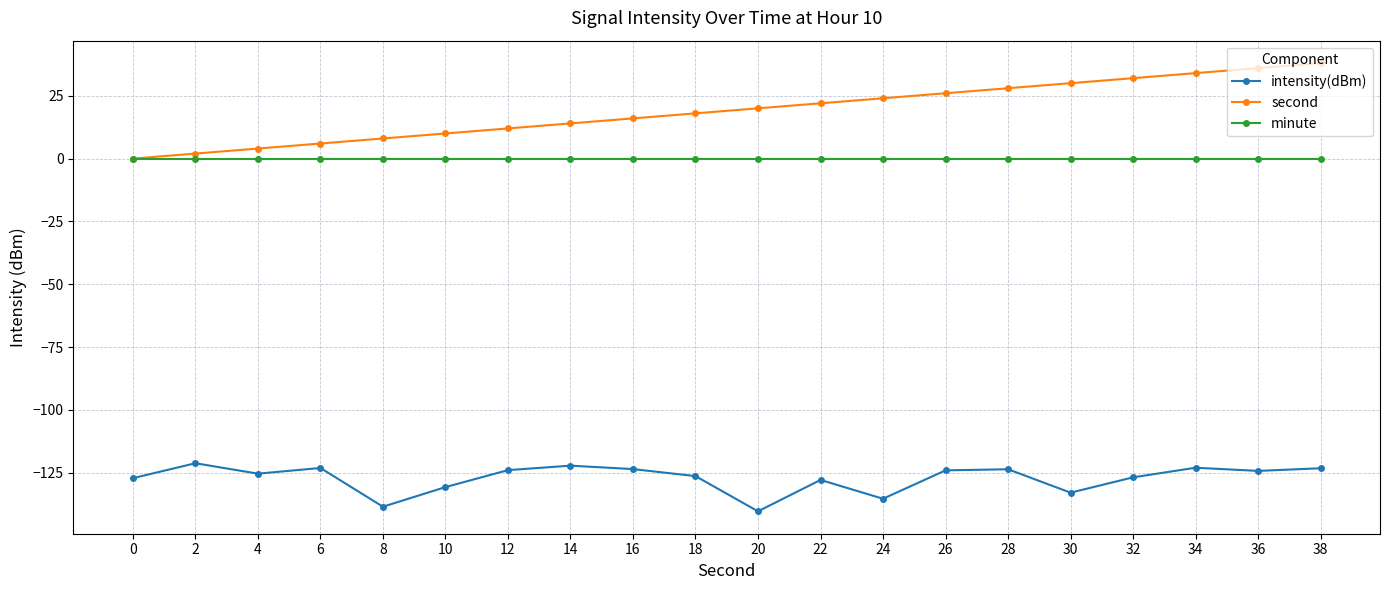

What is the highest value of the intensity(dBm) series?

-121.2